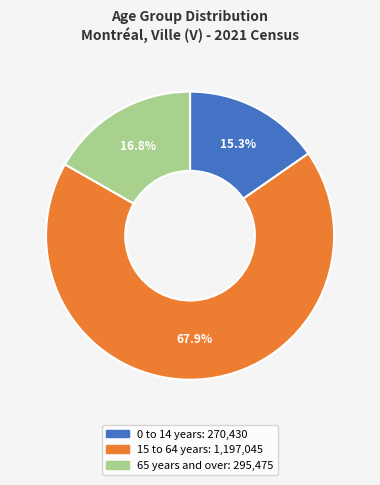

How many segments does this pie chart have?

3